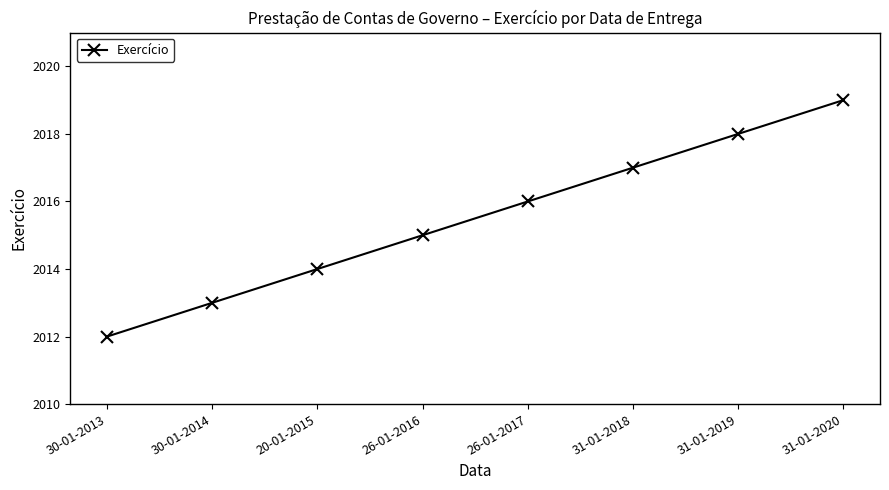

Reading left to right, list all the values displayed in this chart.

30-01-2013=2012	30-01-2014=2013	20-01-2015=2014	26-01-2016=2015	26-01-2017=2016	31-01-2018=2017	31-01-2019=2018	31-01-2020=2019